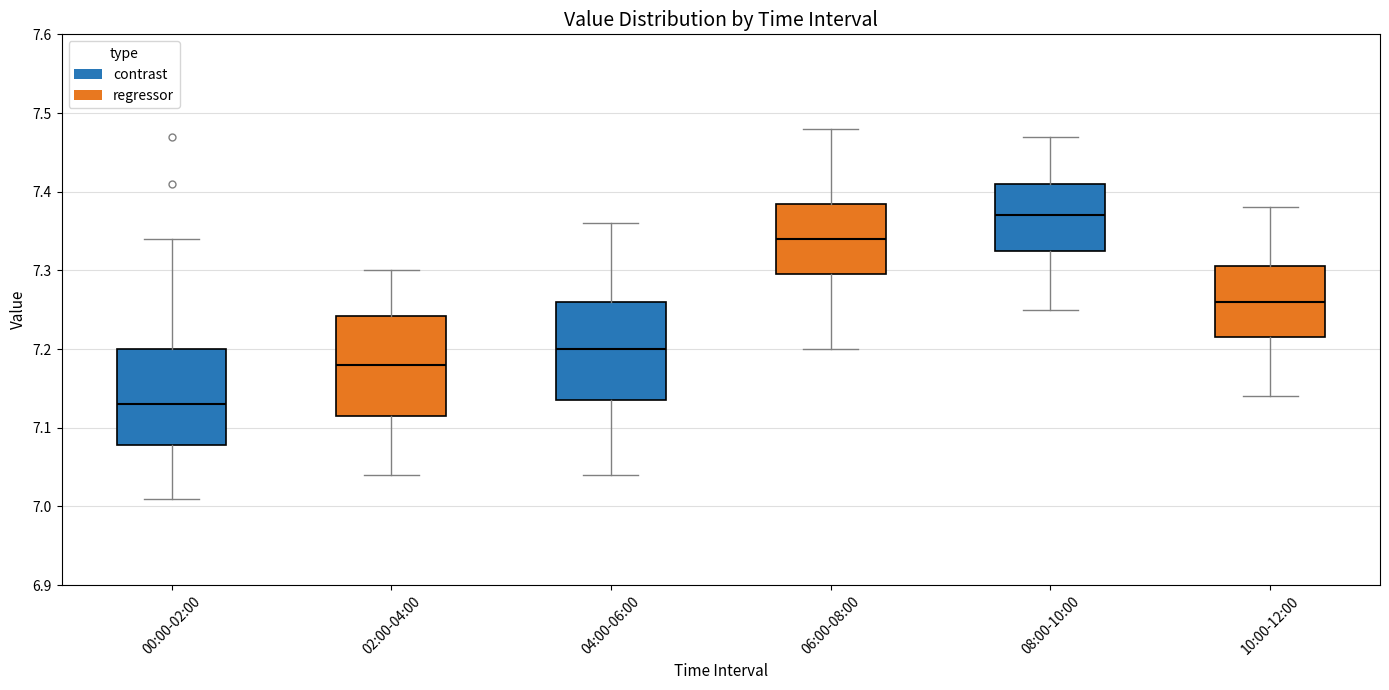

Reading left to right, read every box against the y-axis: the position of its median line, the range the box covers, and the ends of its whiskers. The values are not printed on the chart, so give them approximately, as read against the axis.

00:00-02:00: median 7.13, box 7.08 to 7.20, whiskers 7.01 to 7.34
02:00-04:00: median 7.18, box 7.12 to 7.24, whiskers 7.04 to 7.30
04:00-06:00: median 7.20, box 7.14 to 7.26, whiskers 7.04 to 7.36
06:00-08:00: median 7.34, box 7.30 to 7.39, whiskers 7.20 to 7.48
08:00-10:00: median 7.37, box 7.33 to 7.41, whiskers 7.25 to 7.47
10:00-12:00: median 7.26, box 7.22 to 7.31, whiskers 7.14 to 7.38